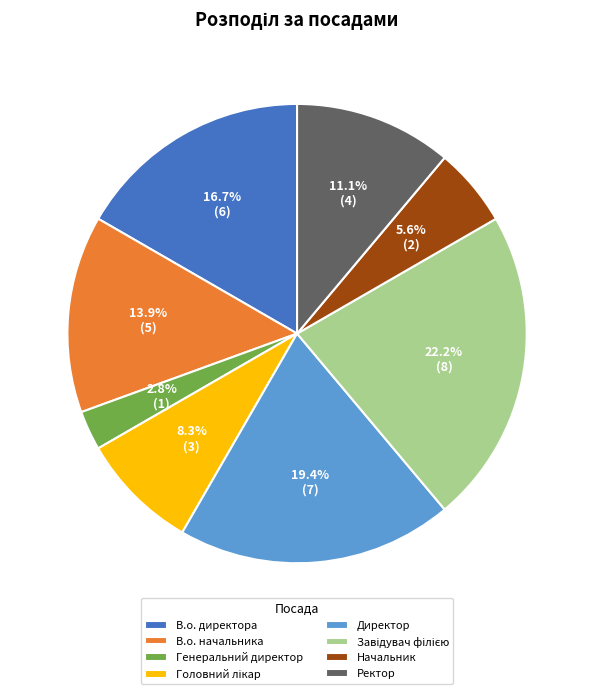

What percentage is the В.о. начальника slice, to the nearest percent?

14%